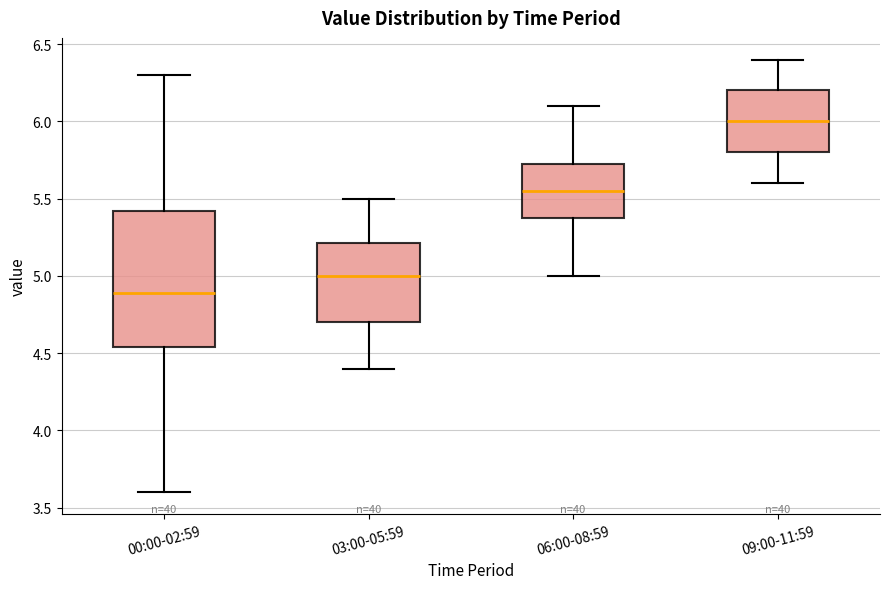

Where does the lower whisker of the box for 03:00-05:59 end on the y-axis? The values are not printed on the chart, so give them approximately, as read against the axis.

4.40